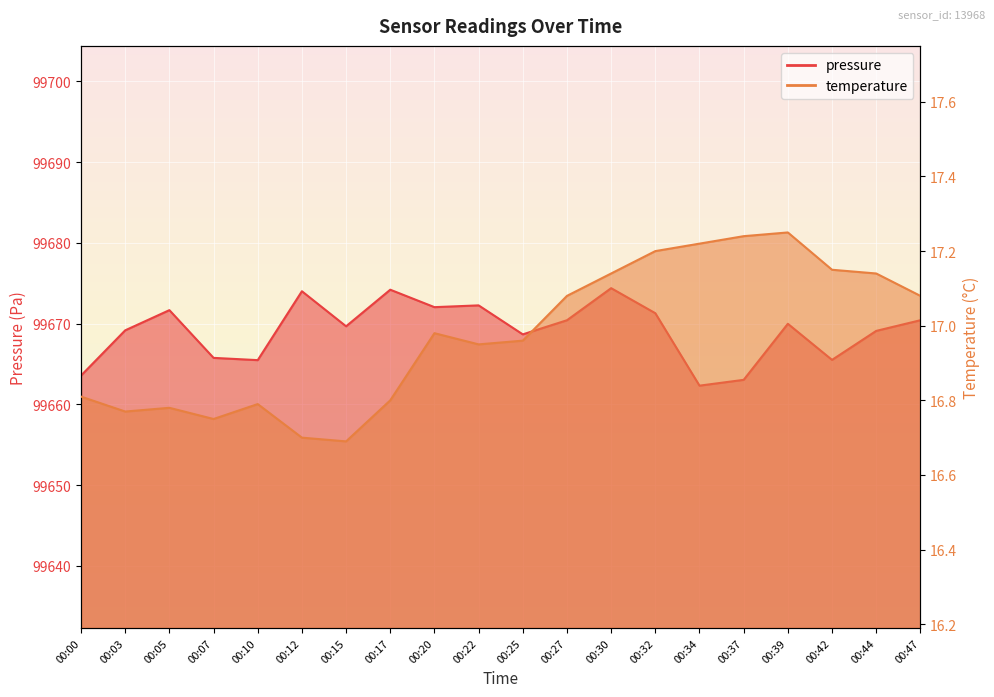

What is the maximum value shown in the chart?

99674.4